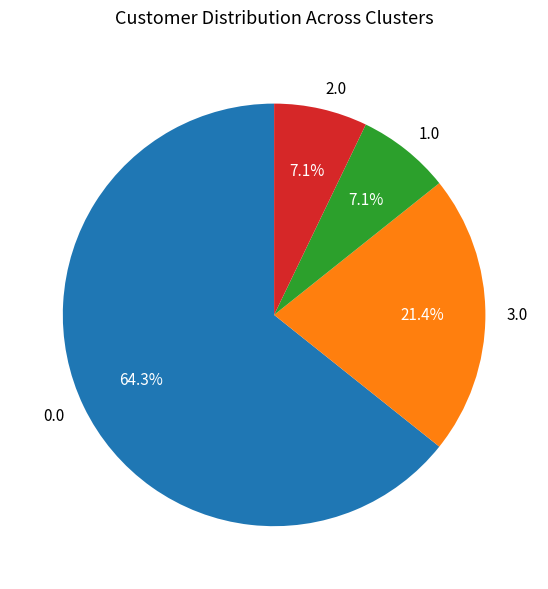

What is the ratio of the value at 2.0 to the value at 3.0?

0.3